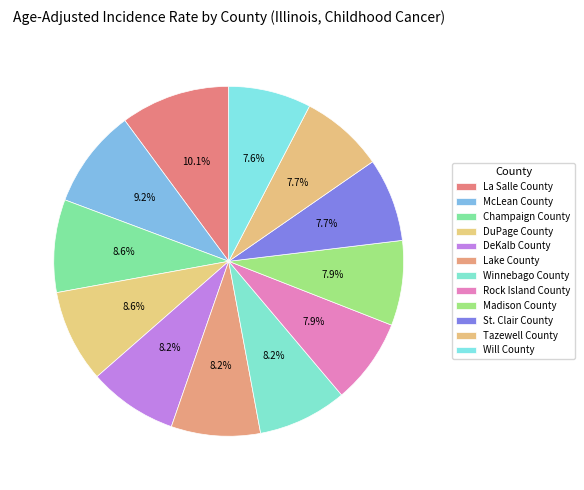

What percentage is NOT represented by Rock Island County?

92.1%